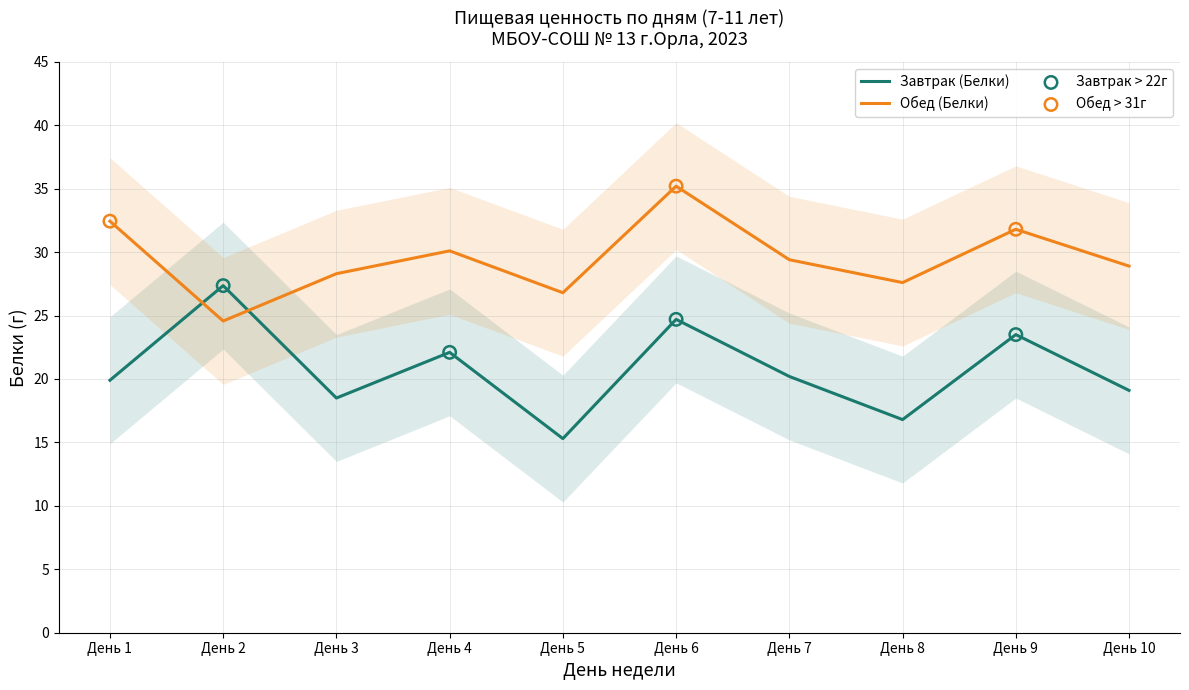

What is the total value across all series at День 10?

48.0